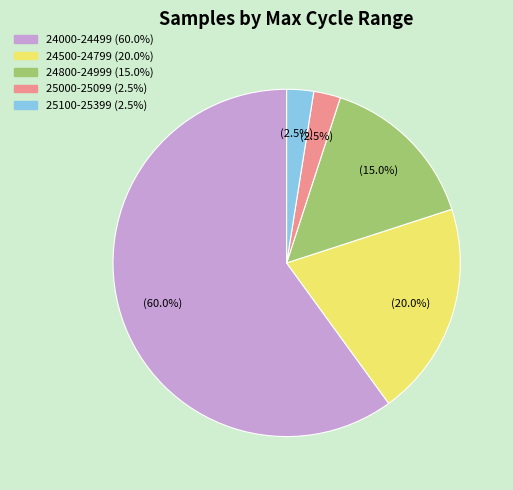

Is there any slice that represents more than half of the pie?

Yes